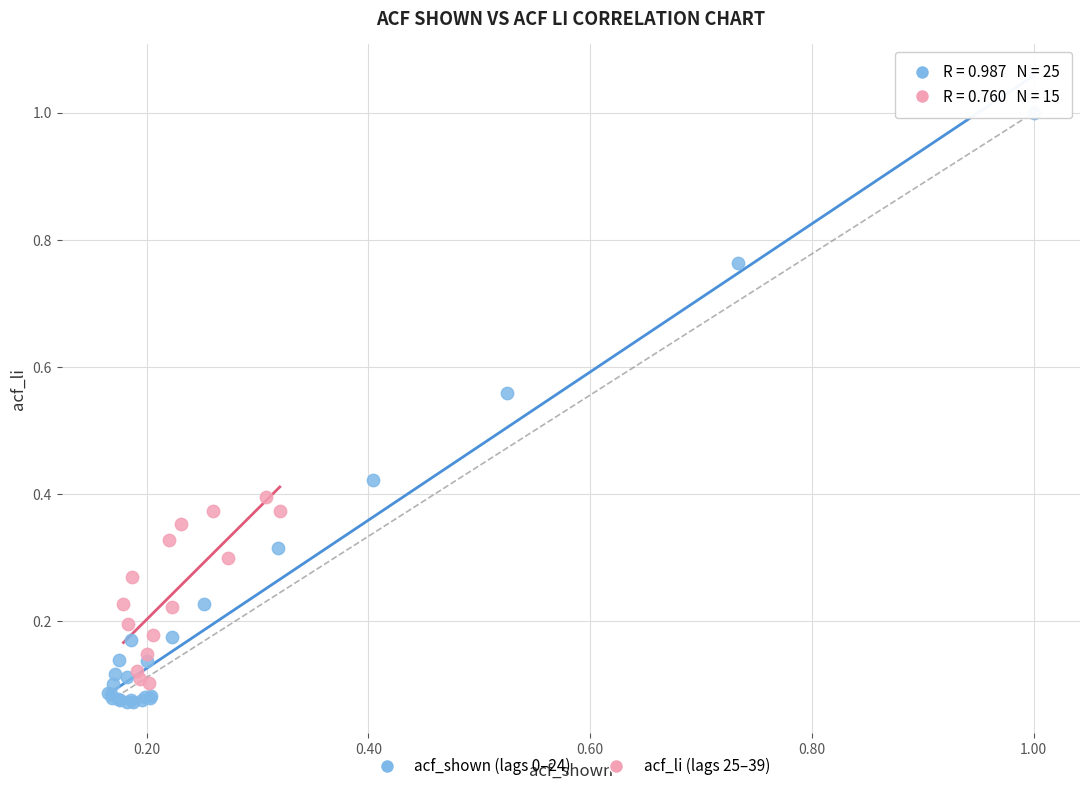

Which series contains the lowest Y value?

acf_shown (lags 0–24)